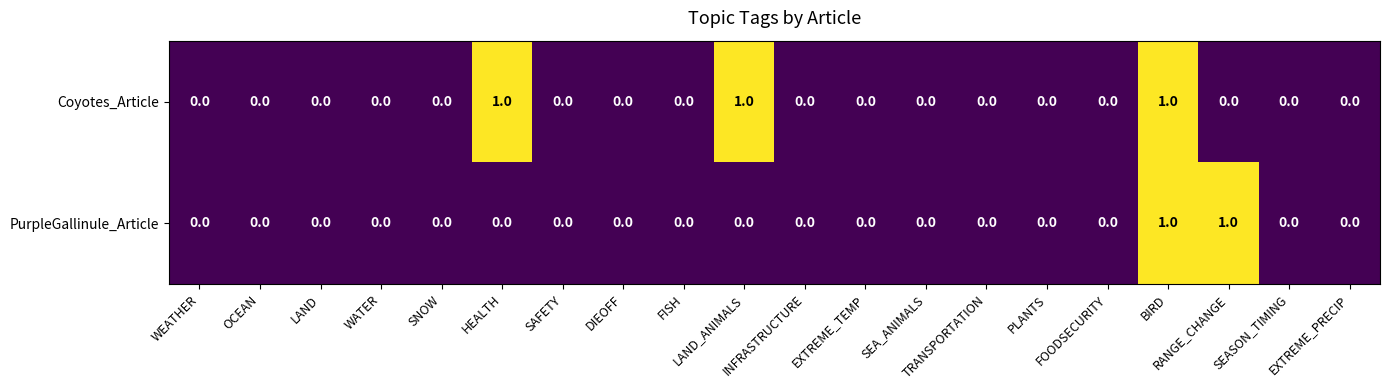

List the series in order of their overall mean, lowest first.

PurpleGallinule_Article, Coyotes_Article